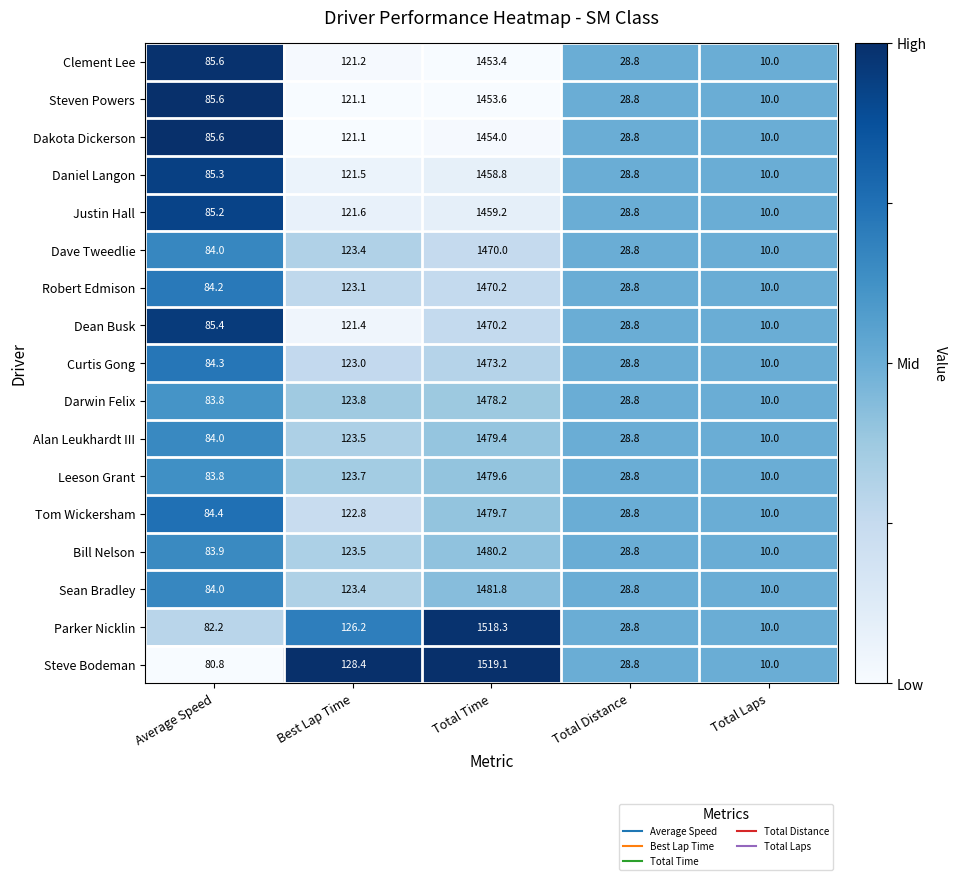

What is the highest value of the Bill Nelson series?

1480.2